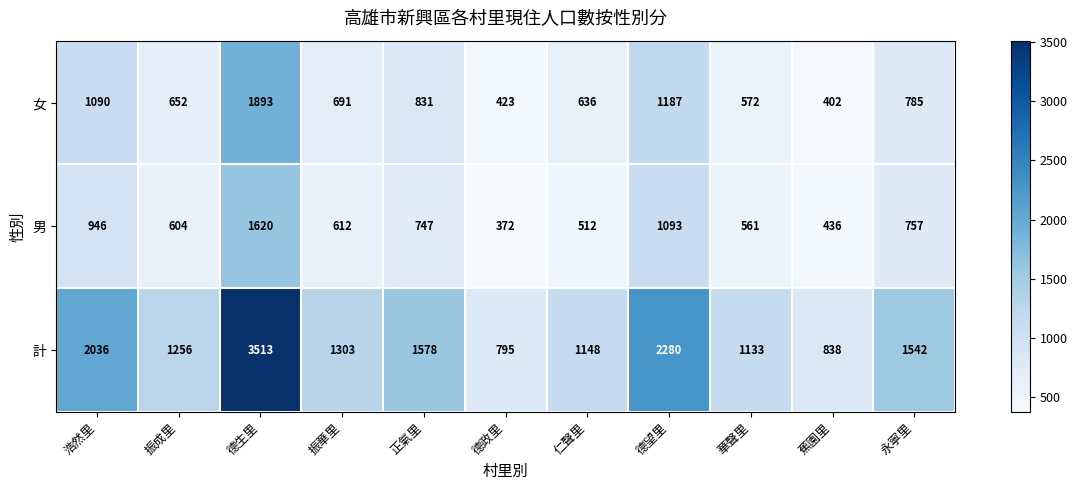

What is the average value of the 男 series?

751